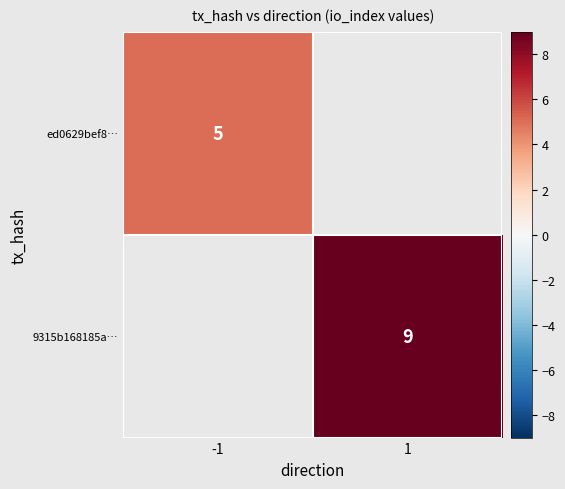

The value of ed0629bef8… at -1 is 5. True or false?

True